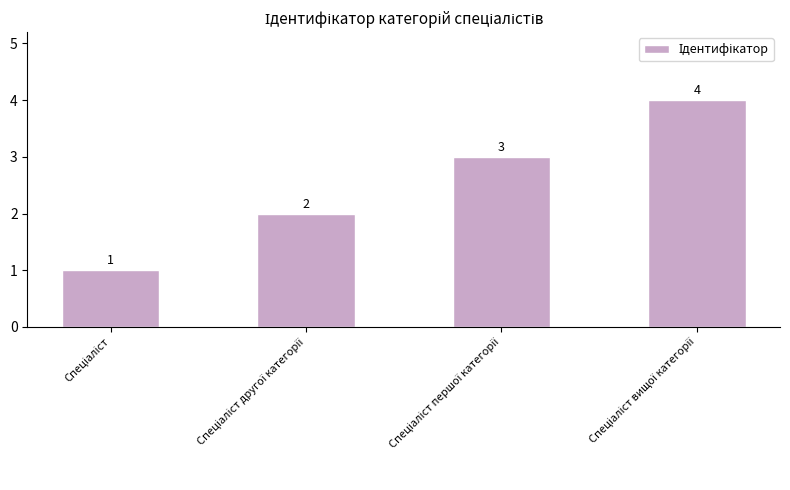

Count the values in the range 2 to 4.

3